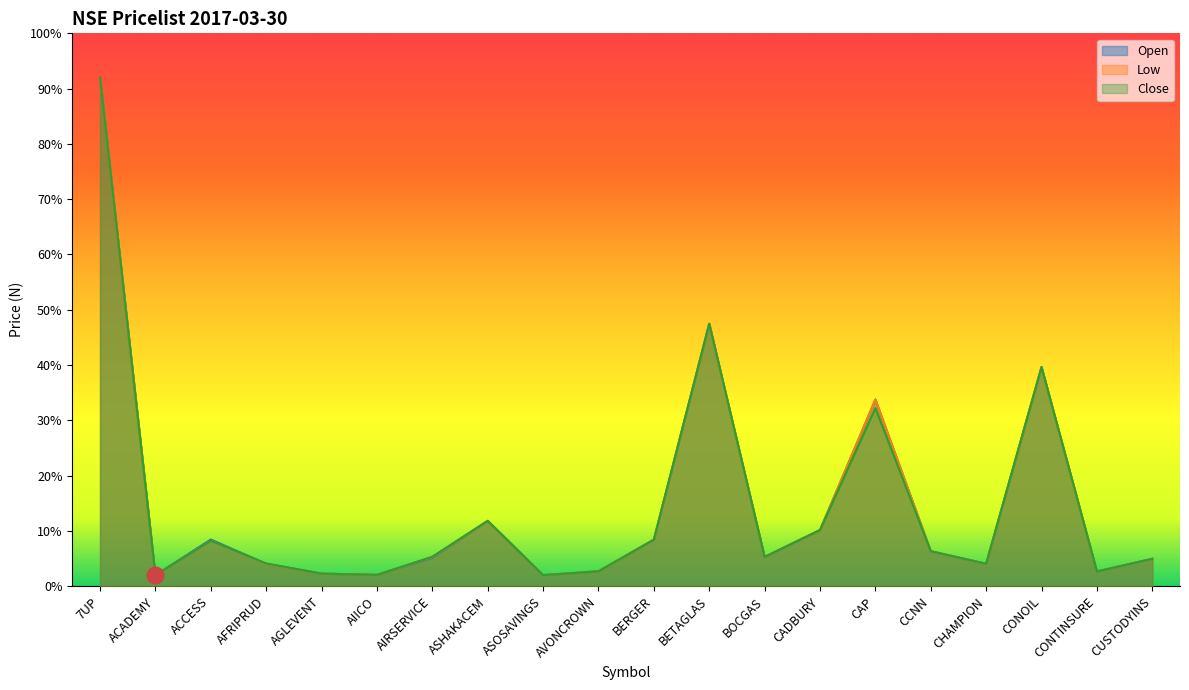

True or false: Low has a value of 6.3 at CCNN.

True